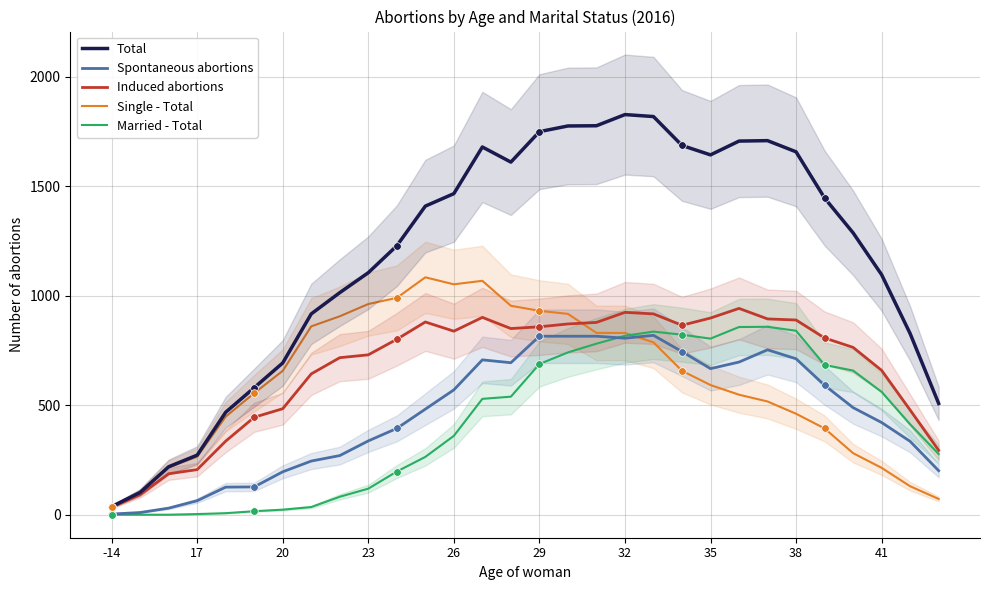

Which series reaches the maximum Y coordinate?

Total